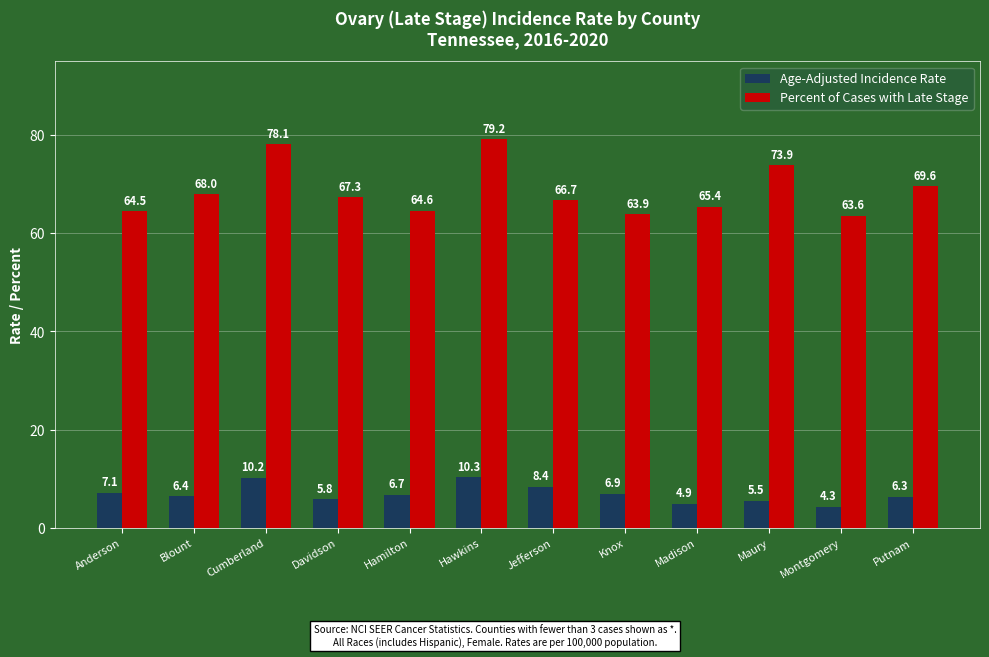

Reading right to left, transcribe all the data shown in this chart.

Age-Adjusted Incidence Rate: Putnam=6.3	Montgomery=4.3	Maury=5.5	Madison=4.9	Knox=6.9	Jefferson=8.4	Hawkins=10.3	Hamilton=6.7	Davidson=5.8	Cumberland=10.2	Blount=6.4	Anderson=7.1
Percent of Cases with Late Stage: Putnam=69.6	Montgomery=63.6	Maury=73.9	Madison=65.4	Knox=63.9	Jefferson=66.7	Hawkins=79.2	Hamilton=64.6	Davidson=67.3	Cumberland=78.1	Blount=68.0	Anderson=64.5